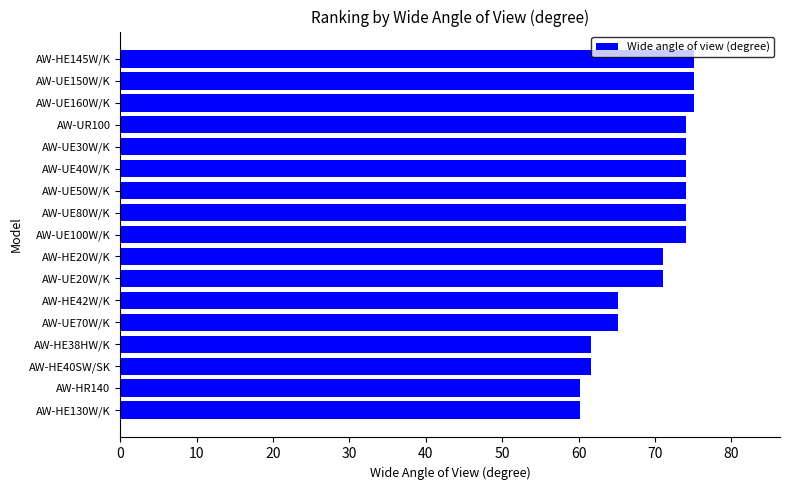

Reading bottom to top, what are all the values shown in this chart?

60.2	60.2	61.6	61.6	65.1	65.1	71.0	71.0	74.1	74.1	74.1	74.1	74.1	74.1	75.1	75.1	75.1